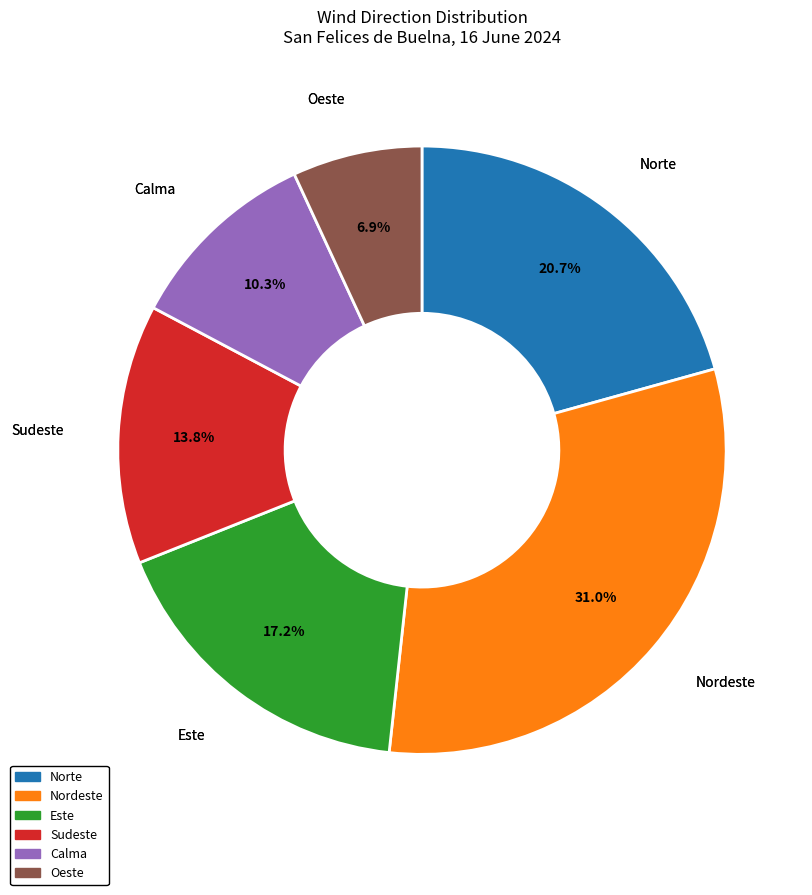

Approximately how many times larger is the value at Oeste compared to Calma?

0.7